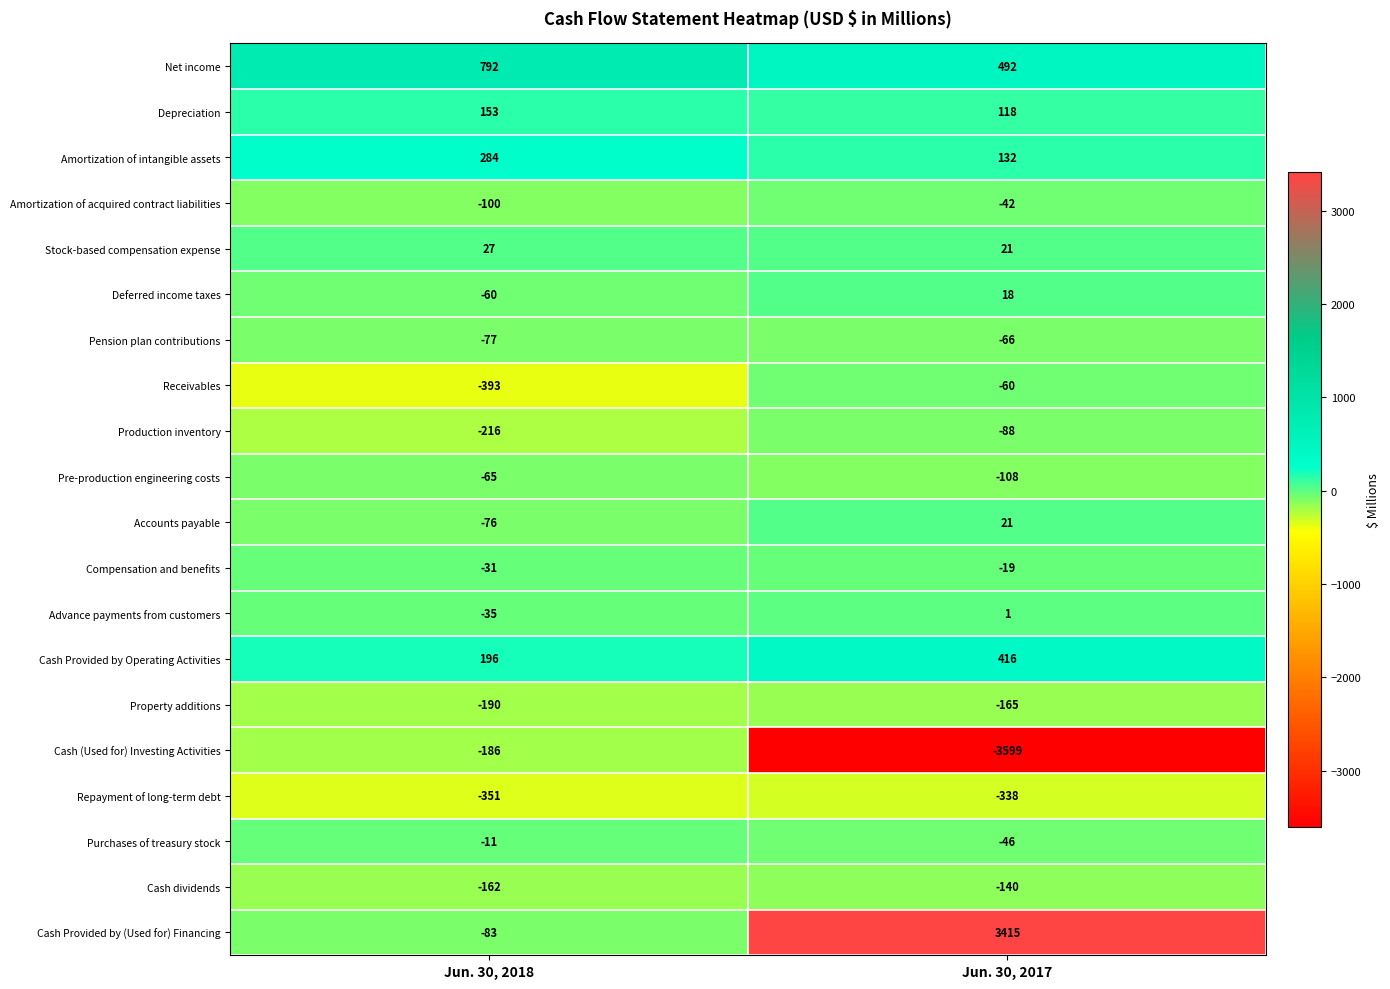

Where is Advance payments from customers nearest to the value -17?

Jun. 30, 2018